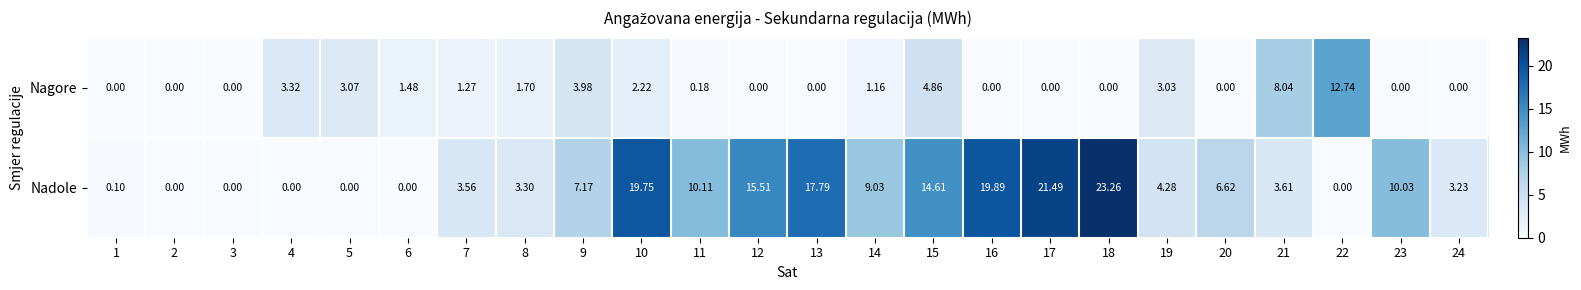

Is the value of Nadole at 8 greater than the value of Nagore at 15?

No